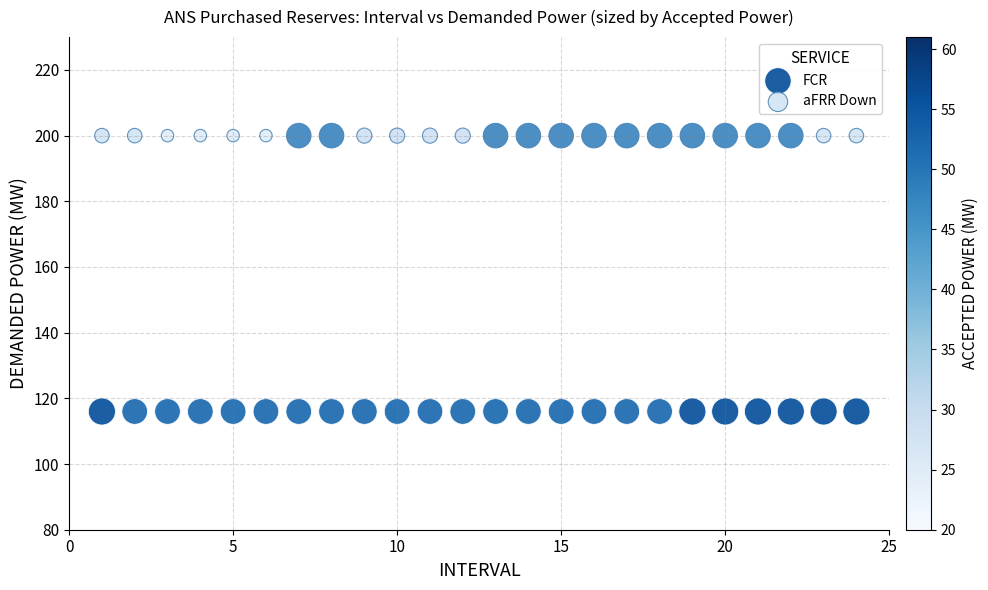

Which series reaches the maximum Y coordinate?

aFRR Down